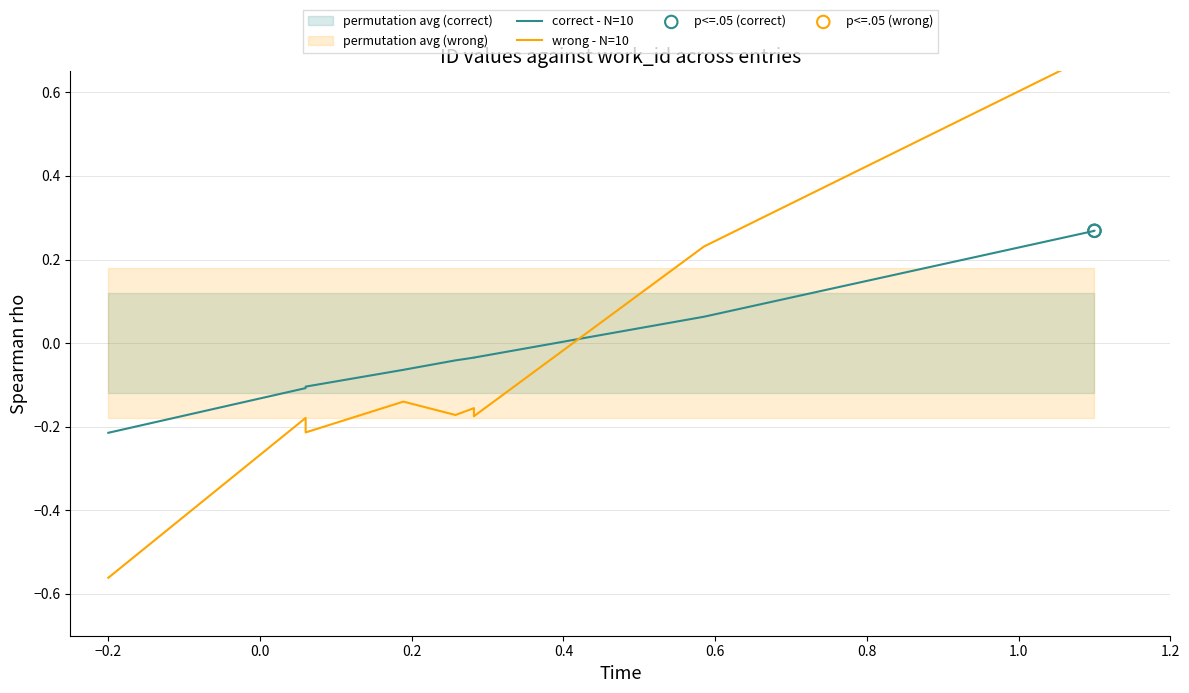

At how many categories does at least one series exceed 0?

3